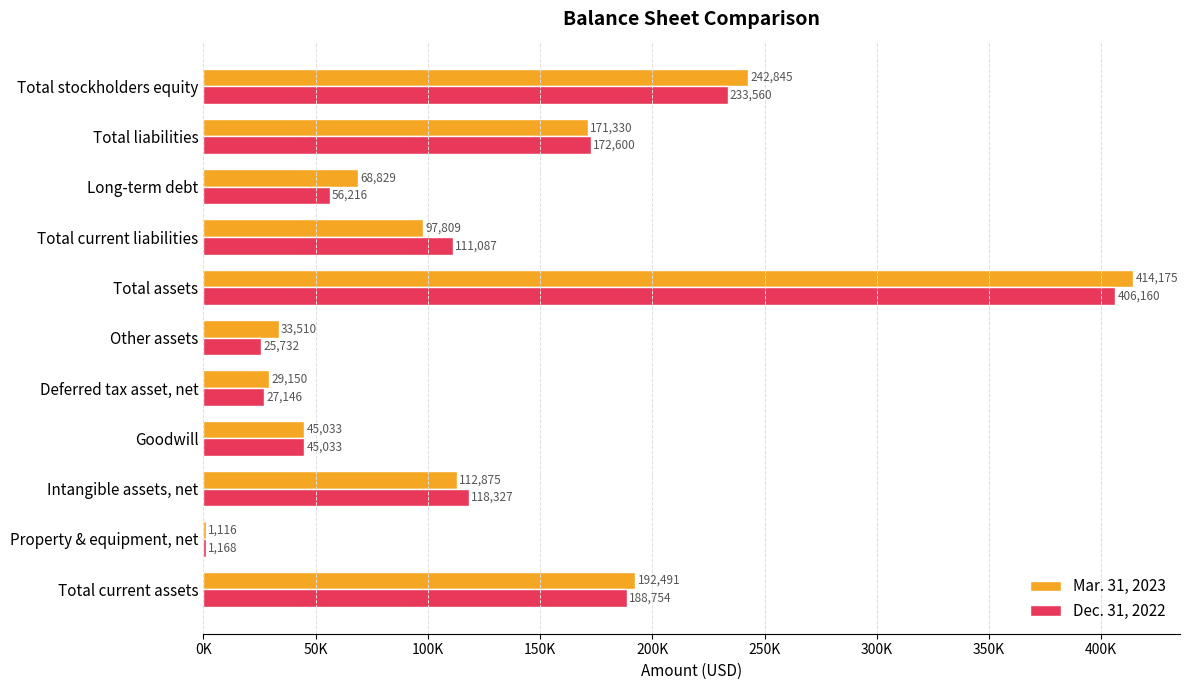

Which series has the largest total across all categories?

Mar. 31, 2023